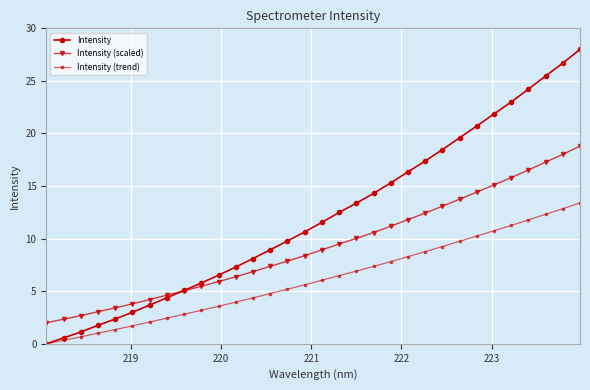

How many distinct data groups are displayed?

3